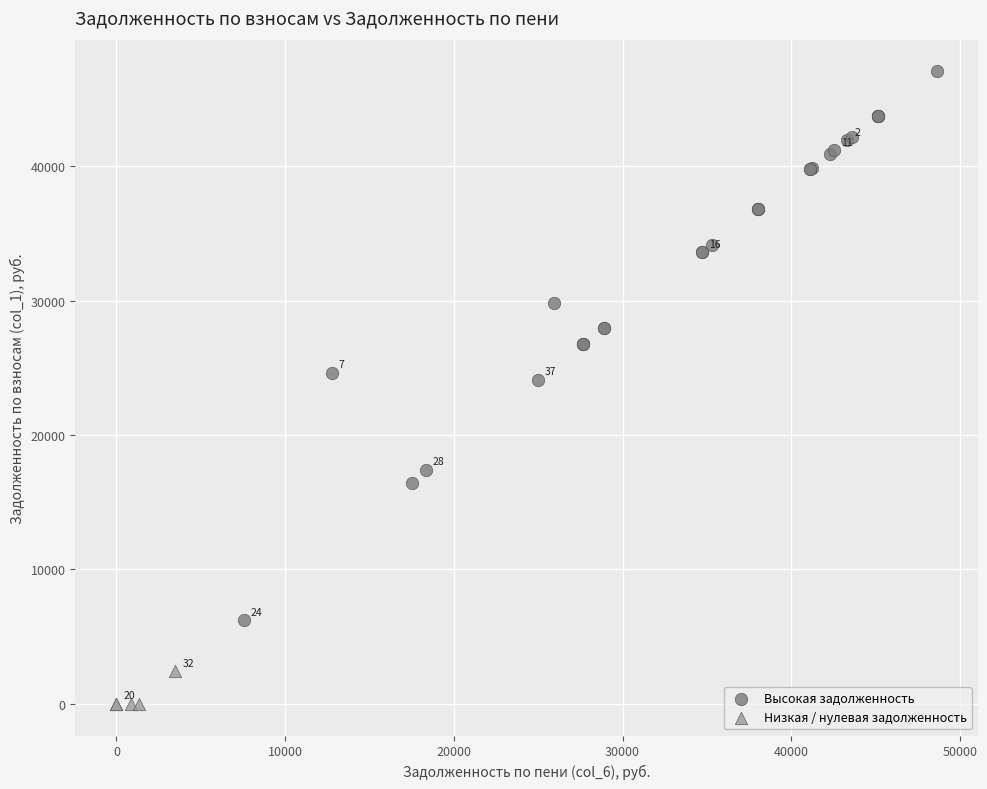

Which series has the largest Y range (max minus min)?

Высокая задолженность